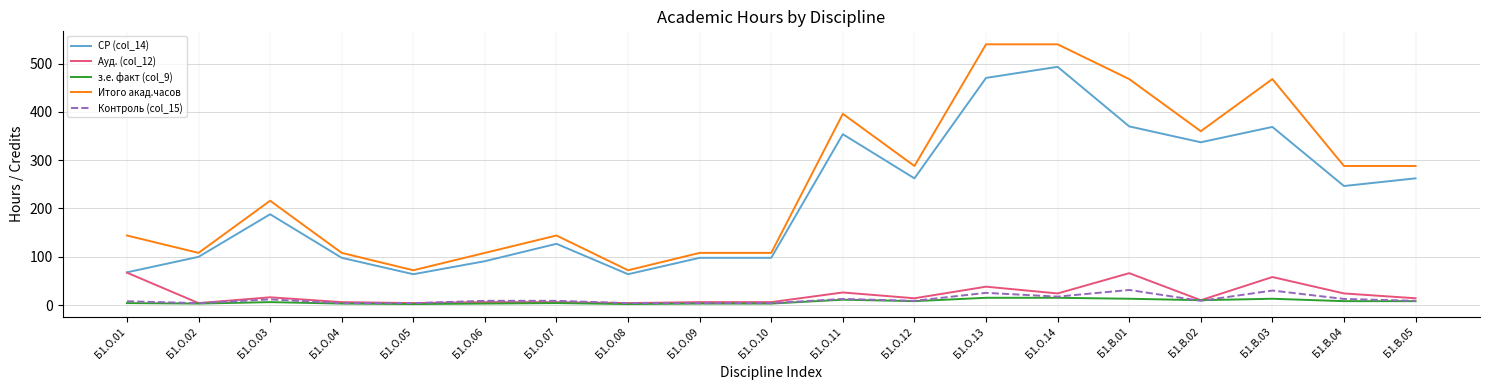

Is the value of Итого акад.часов at Б1.О.10 greater than the value of Ауд. (col_12) at Б1.О.08?

Yes